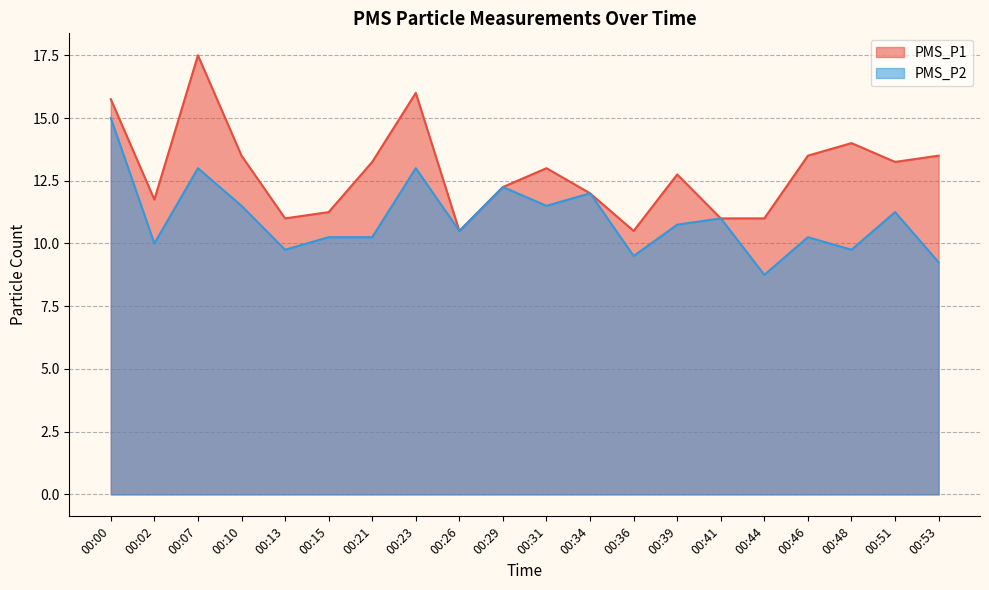

Which series has the largest range (max minus min)?

PMS_P1